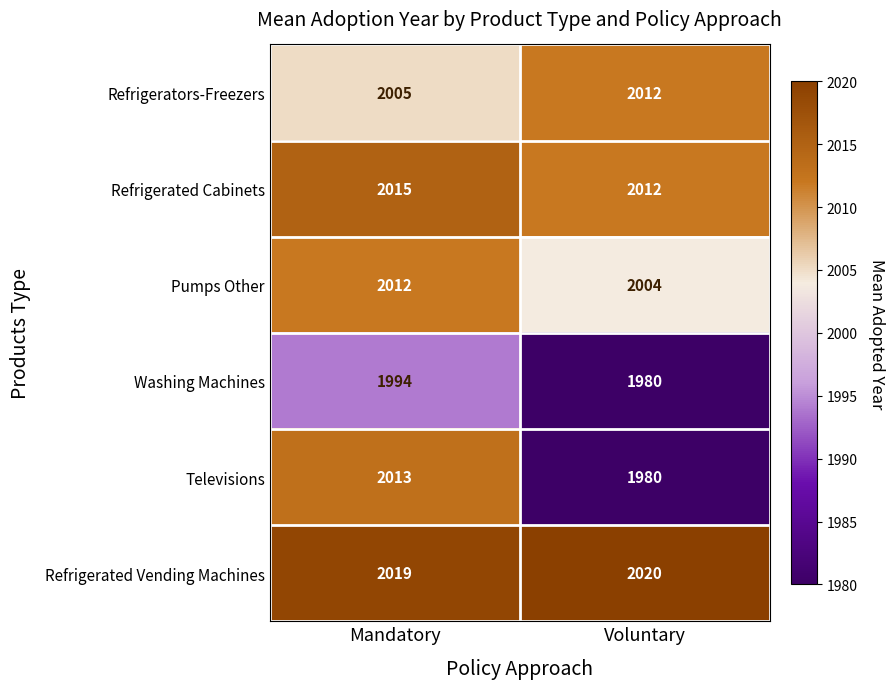

Which series has the largest total across all categories?

Refrigerated Vending Machines